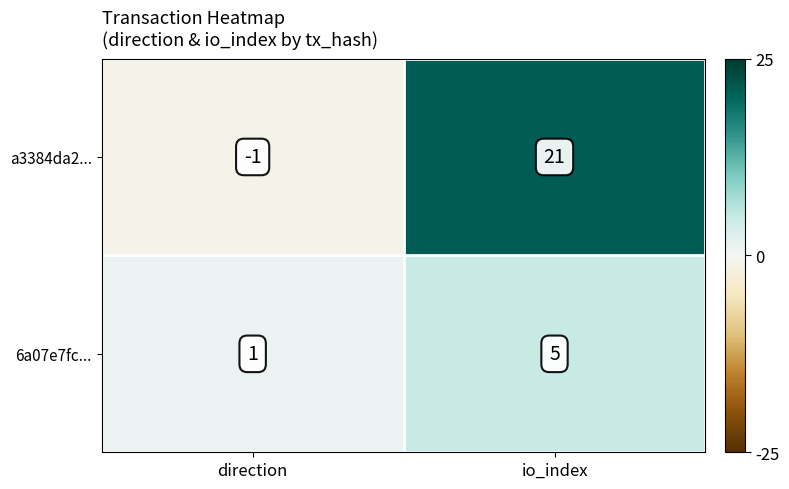

Which series has the largest total across all categories?

a3384da2...